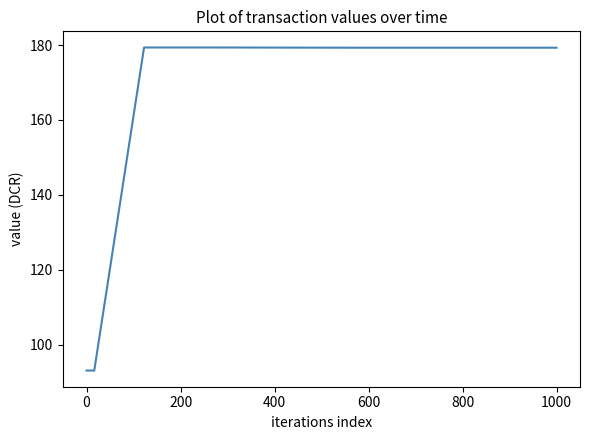

What is the difference between the maximum and minimum values?

86.3